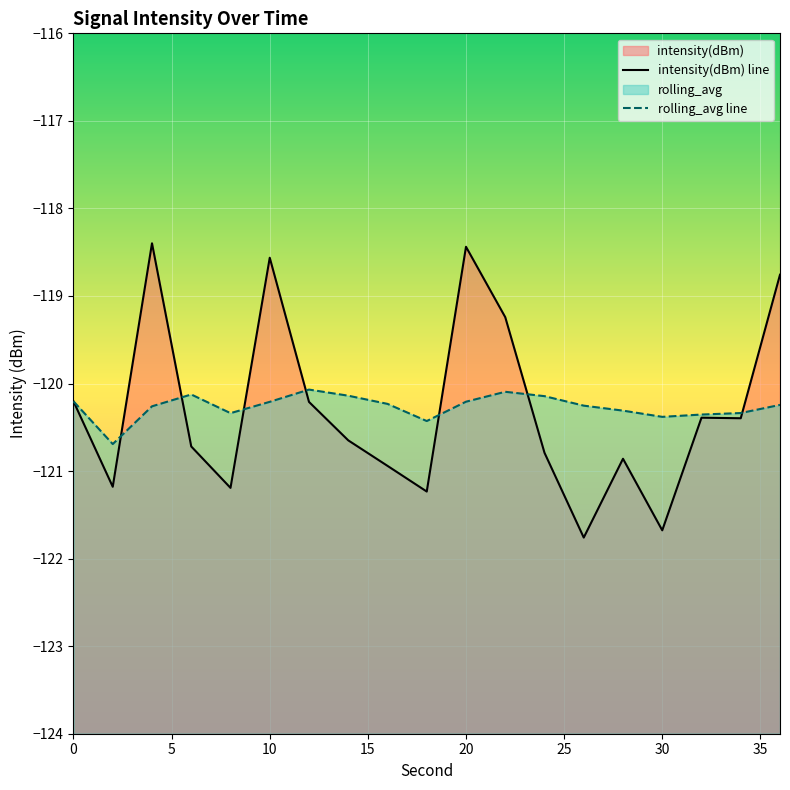

The value of intensity(dBm) at 30 is -121.7. True or false?

True